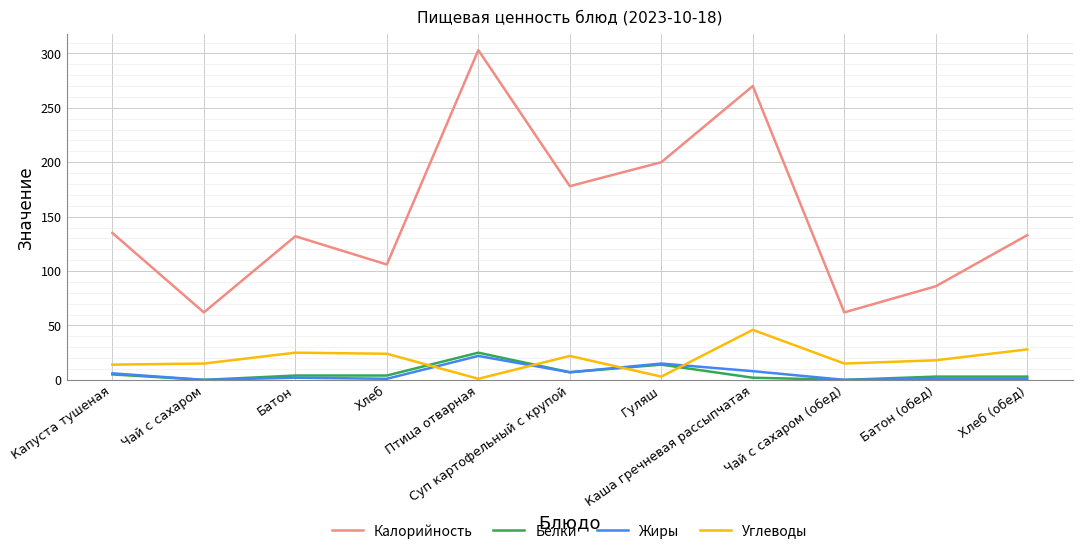

What is the difference between the maximum and minimum values in the Жиры series?

22